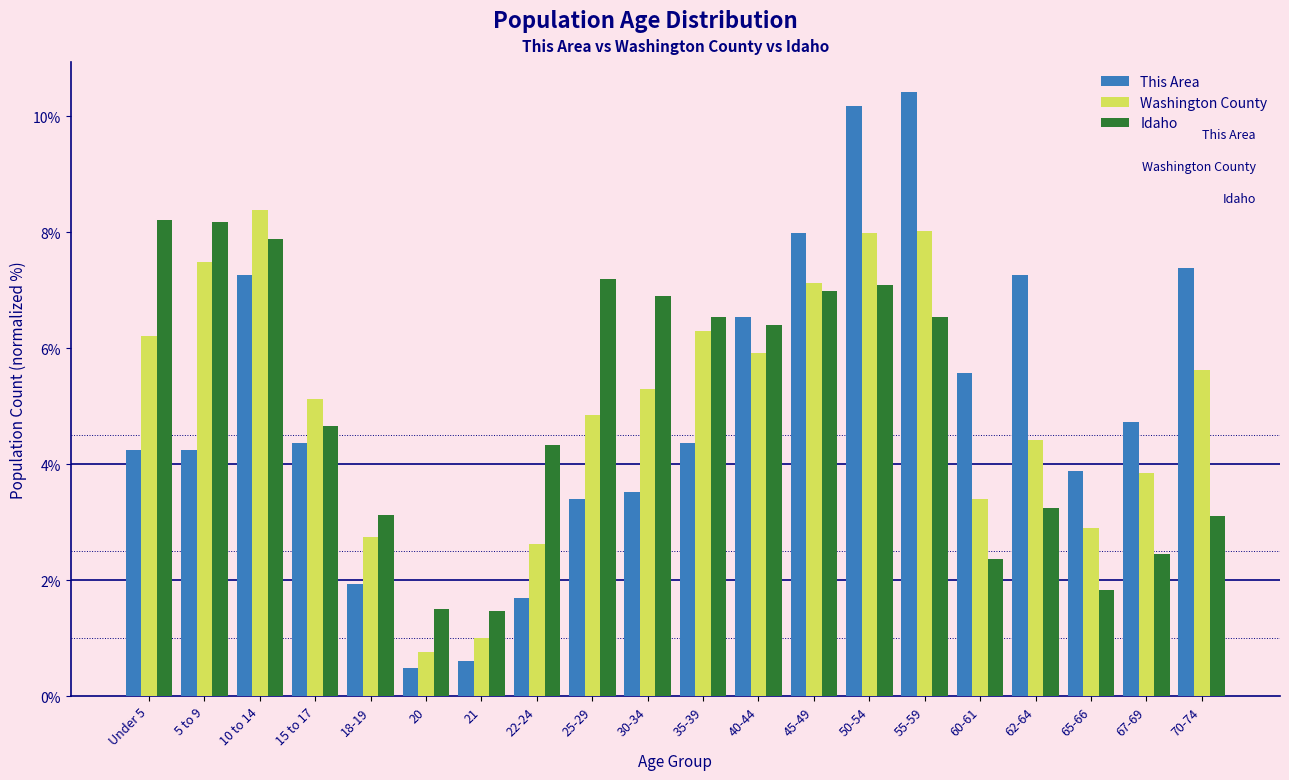

Rank the series at Under 5 from lowest to highest value.

This Area, Washington County, Idaho